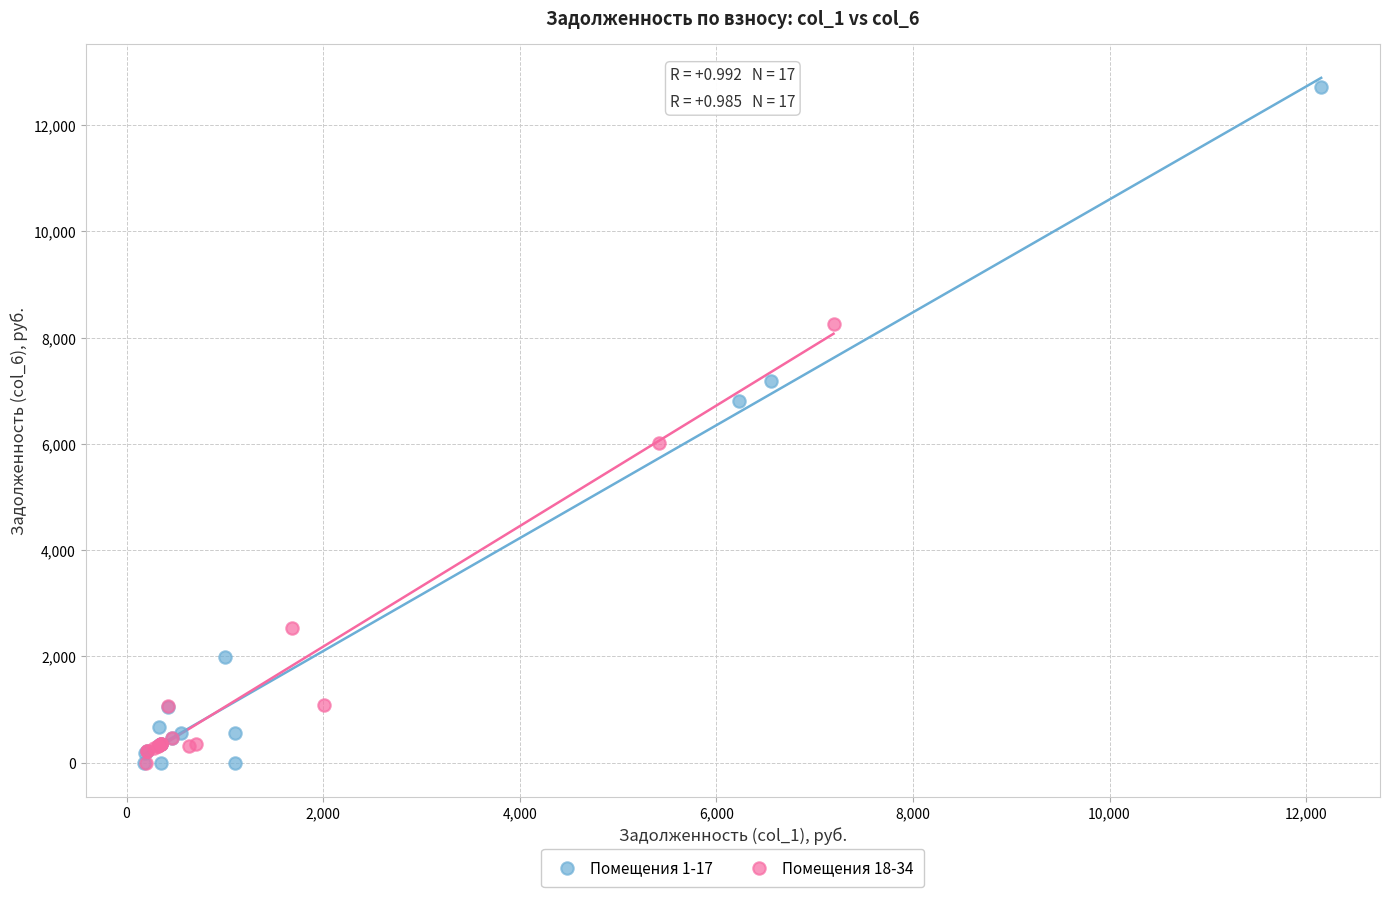

Which series has the widest spread of Y values?

Помещения 1-17